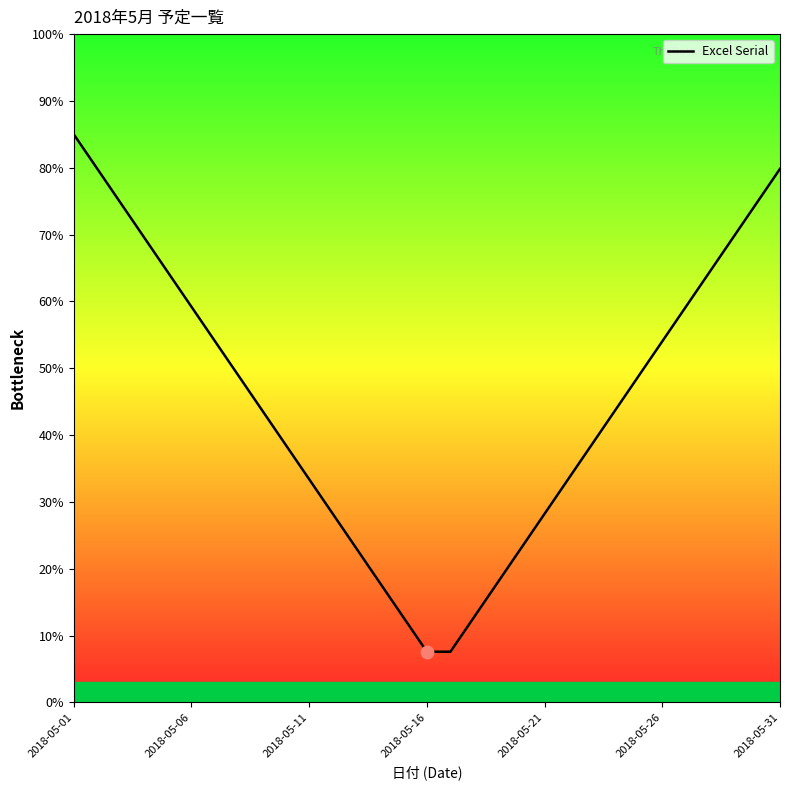

What is the smallest value displayed?

7.6